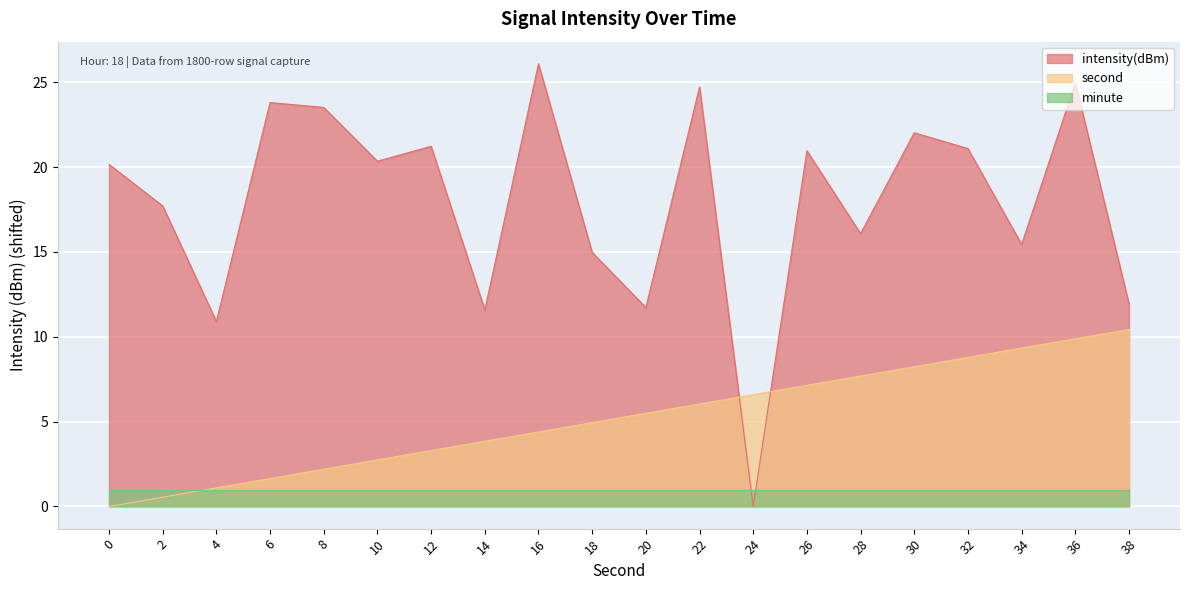

At which category does the chart reach its minimum across all series?

24